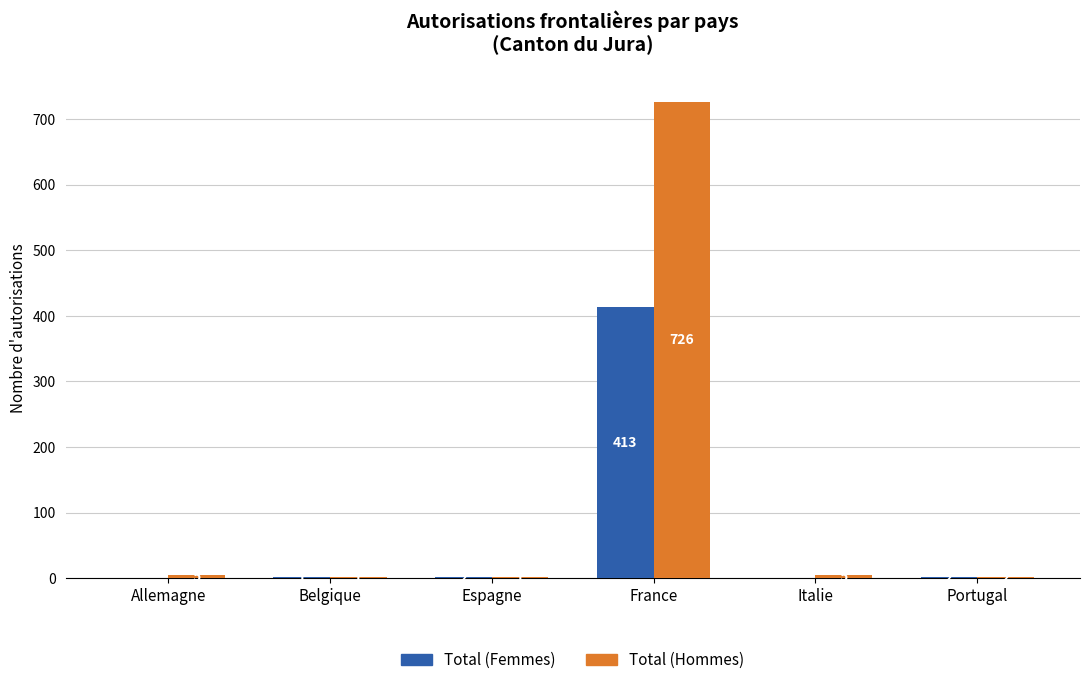

Which series has the largest total across all categories?

Total (Hommes)